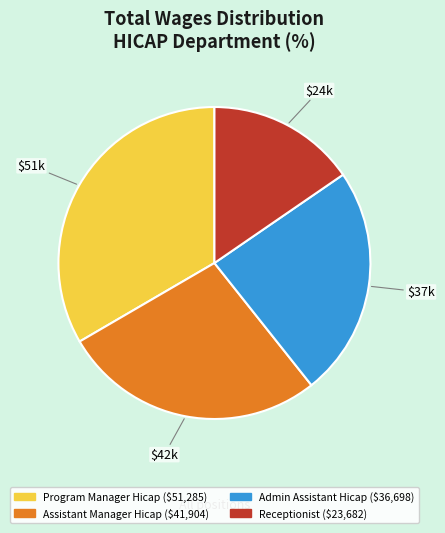

Does any single category account for the majority?

No